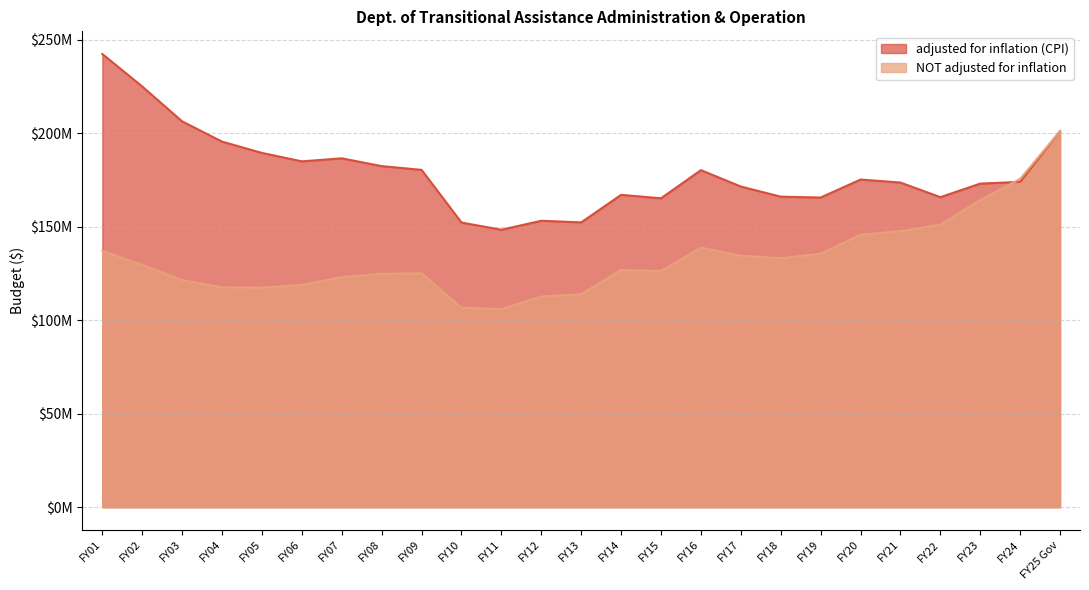

Reading right to left, list all the values displayed in this chart.

adjusted for inflation (CPI): FY01=242276728	FY02=224905487	FY03=206265818	FY04=195435478	FY05=189391386	FY06=184889001	FY07=186506623	FY08=182338004	FY09=180336285	FY10=152187259	FY11=148317854	FY12=153127613	FY13=152259535	FY14=166983638	FY15=165144115	FY16=180191593	FY17=171432495	FY18=166009946	FY19=165542212	FY20=175168998	FY21=173554966	FY22=165748367	FY23=172984256	FY24=173938988	FY25 Gov=201039715
NOT adjusted for inflation: FY01=137086312	FY02=129510636	FY03=121393732	FY04=117556865	FY05=117344080	FY06=118881903	FY07=123038675	FY08=124751012	FY09=125109425	FY10=106620052	FY11=105970505	FY12=112620093	FY13=113868997	FY14=126823665	FY15=126324008	FY16=138750111	FY17=134461326	FY18=133127056	FY19=135504117	FY20=145650248	FY21=147611410	FY22=151070451	FY23=164247953	FY24=175476664	FY25 Gov=201039715